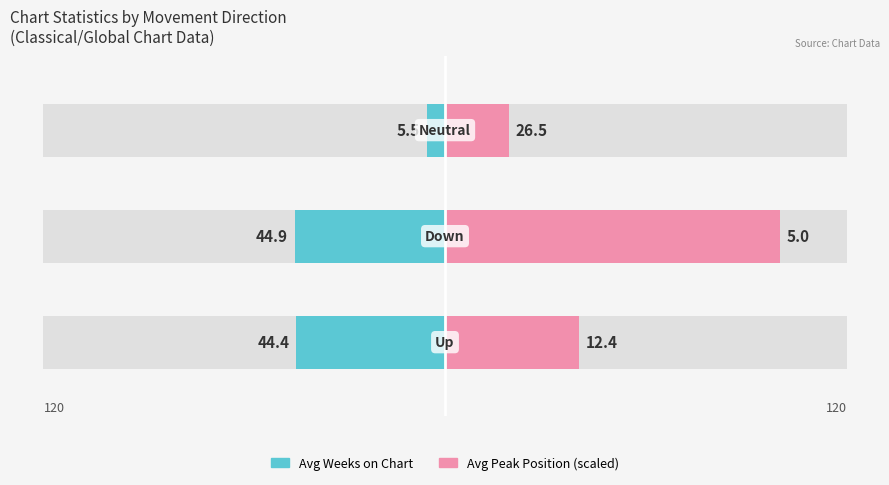

Rank the categories by Avg Peak Position (scaled) value from lowest to highest.

2, 0, 1